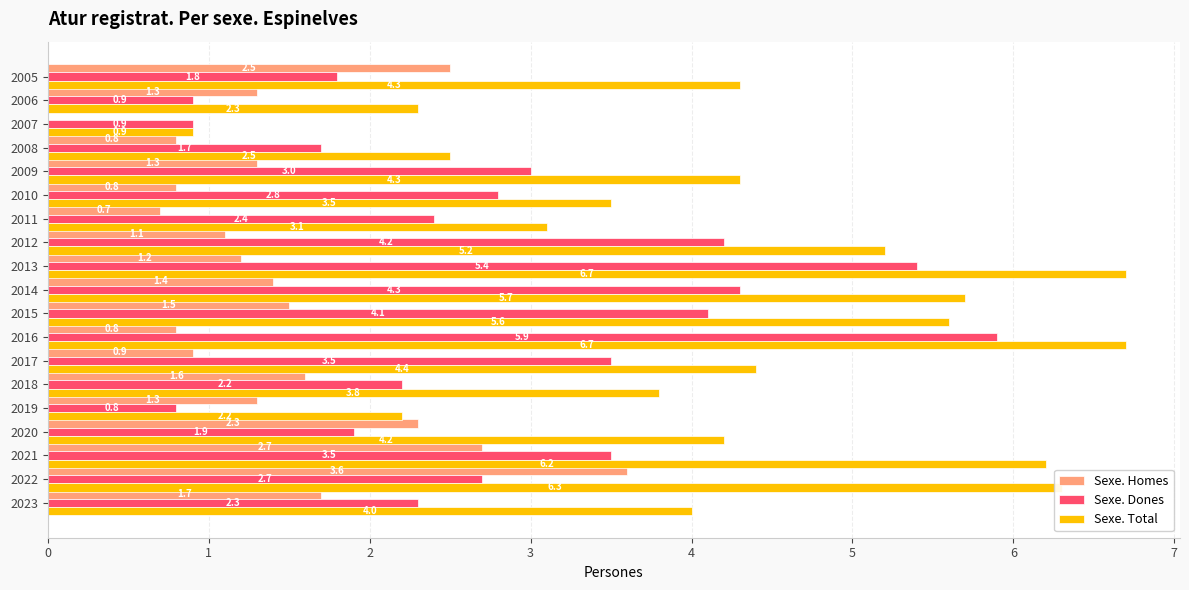

Between 2023 and 2012, which series saw the biggest shift?

Sexe. Dones